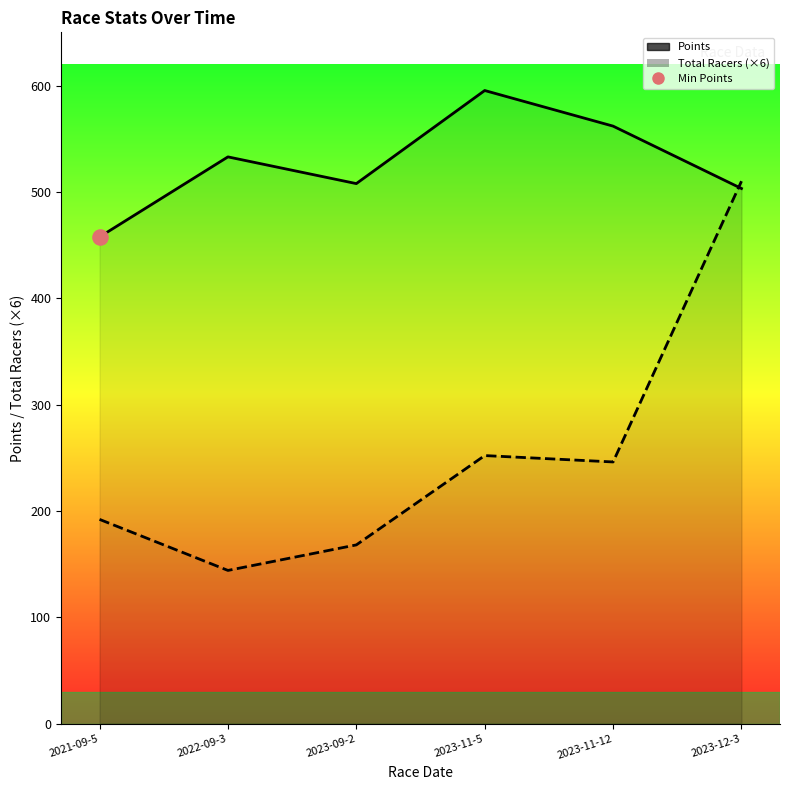

Which series has the widest spread of Y values?

Total Racers (×6)